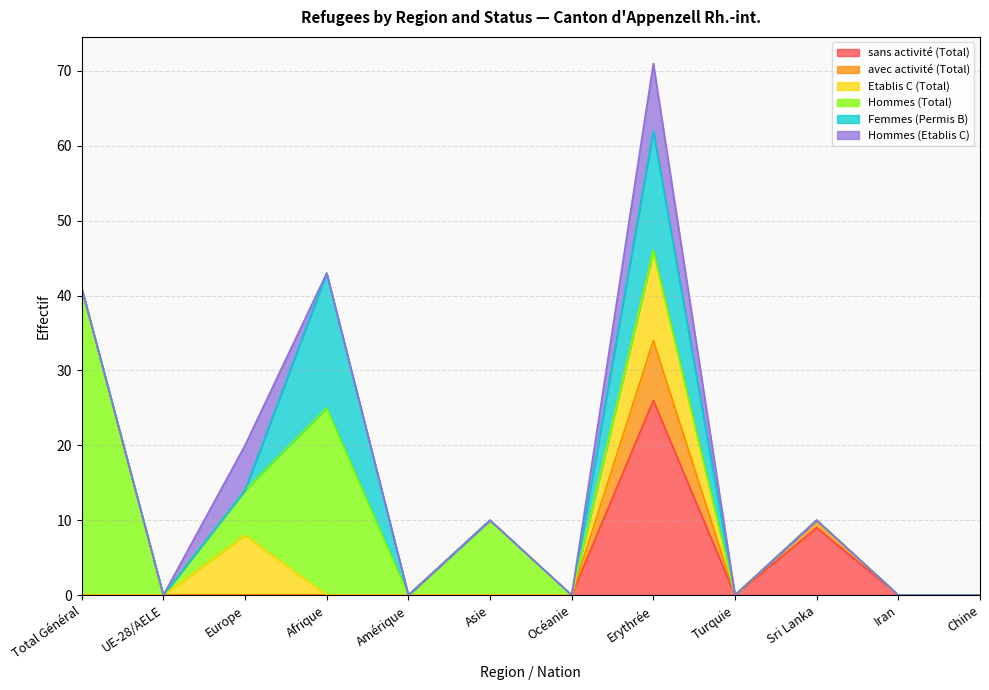

What is the difference between the Femmes (Permis B) values at Erythrée and Chine?

16